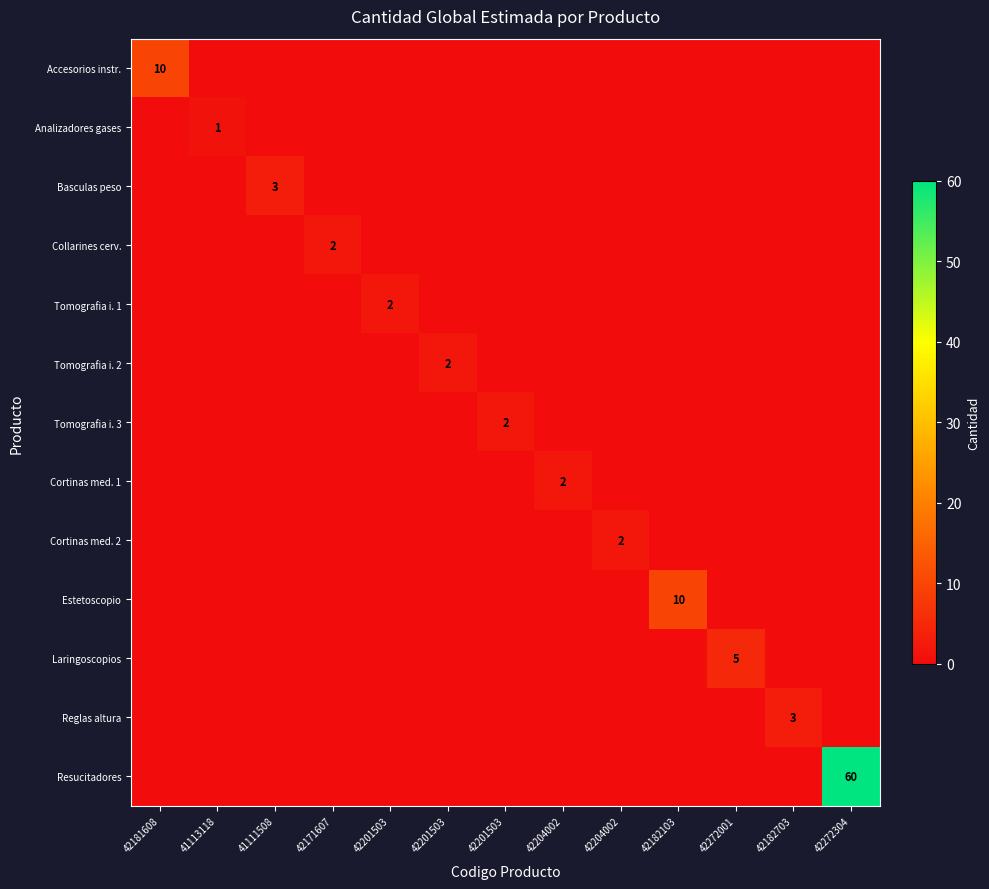

The Basculas peso series shows 0 at 42272304. True or false?

True